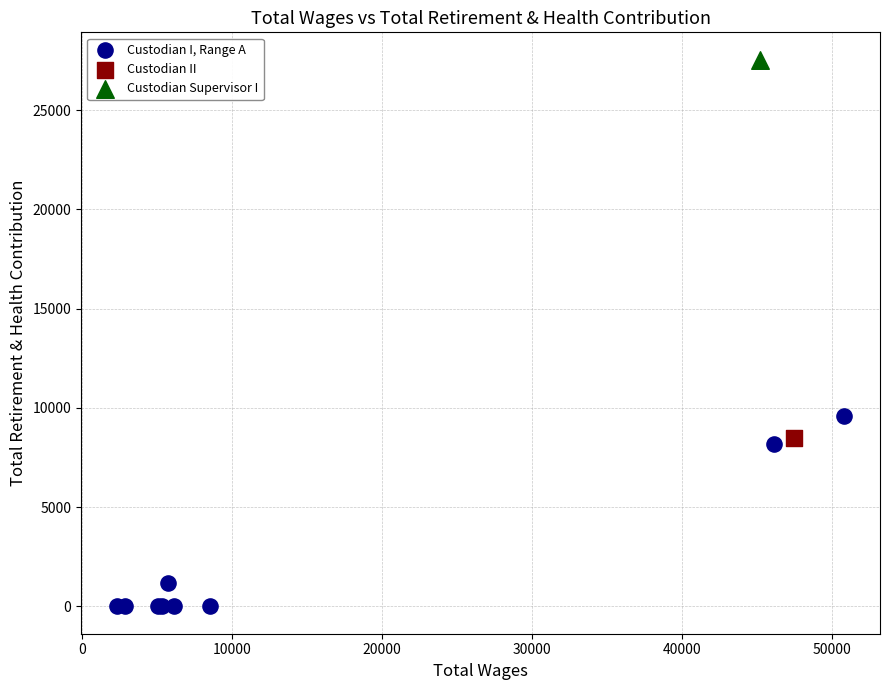

What are all the series names shown in the legend?

Custodian I, Range A, Custodian II, Custodian Supervisor I